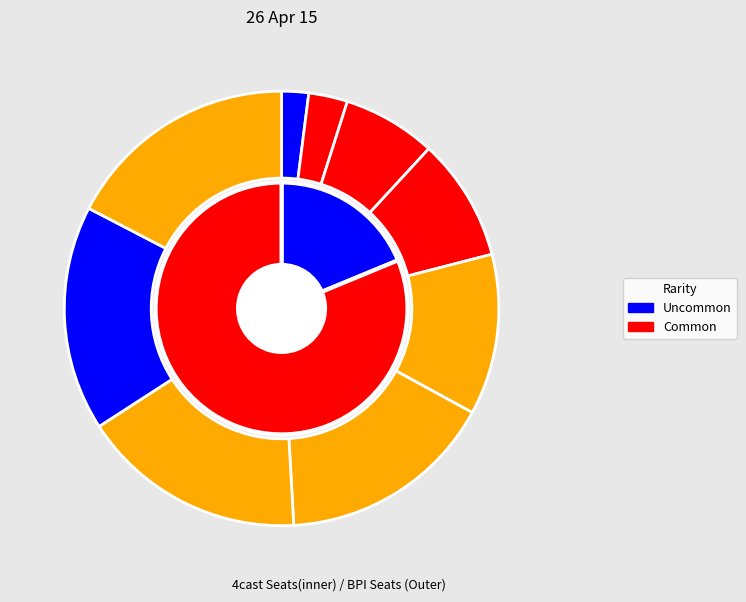

Is The Red Wizard the majority of the pie?

No